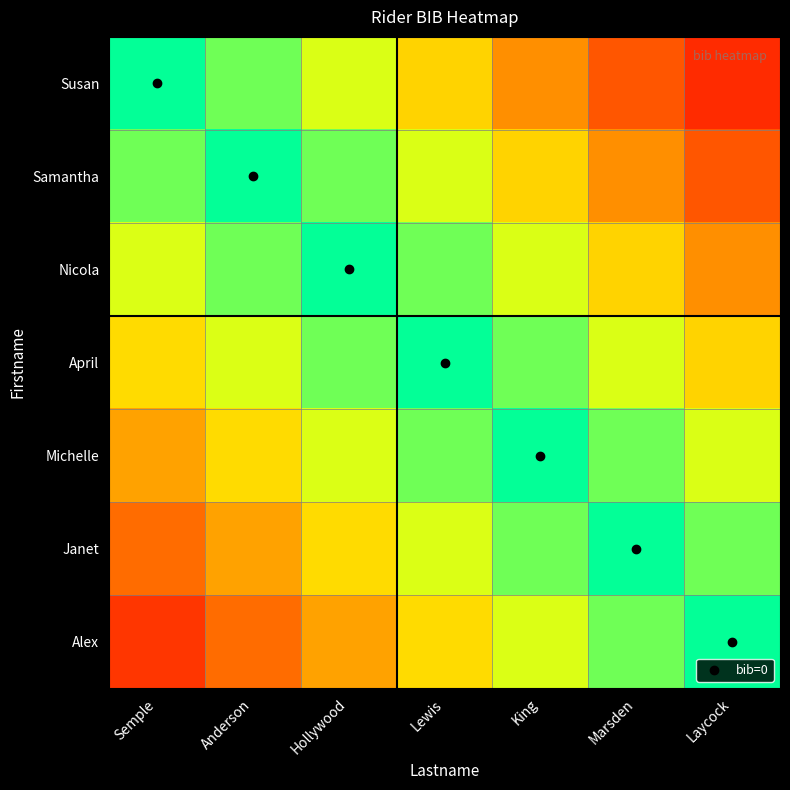

Rank the series by their average value, from lowest to highest.

Alex, Janet, Michelle, April, Nicola, Samantha, Susan